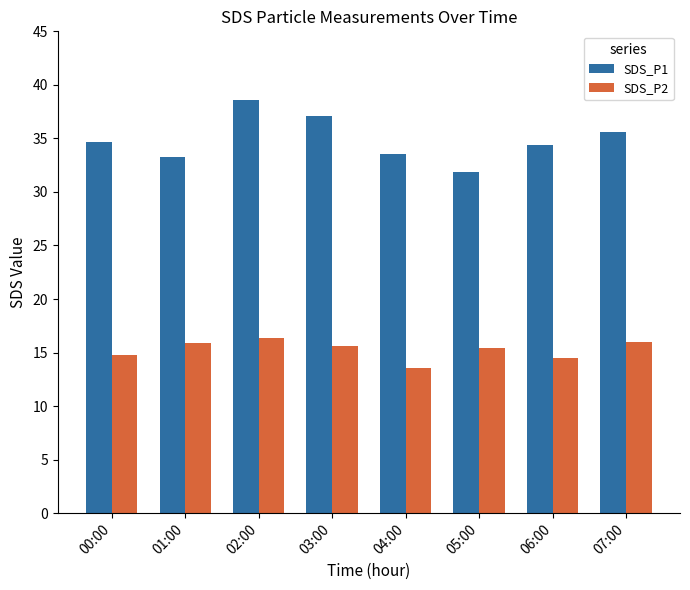

Which category has the highest value across all series?

02:00